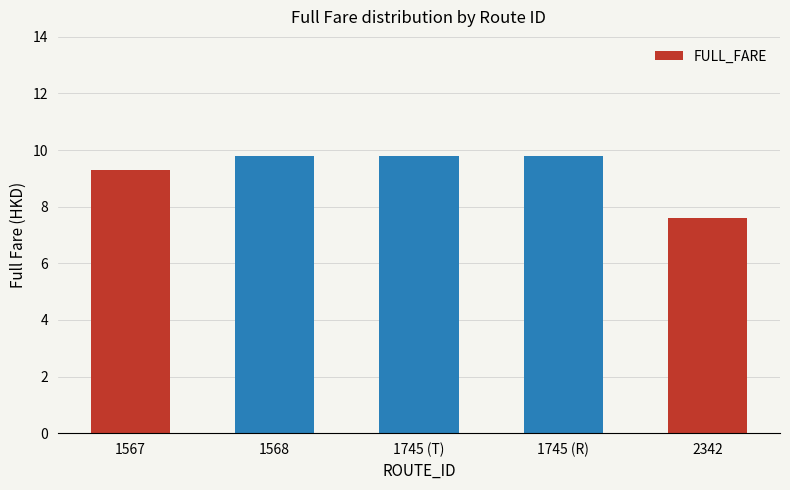

At which label does the data first exceed 9?

1567